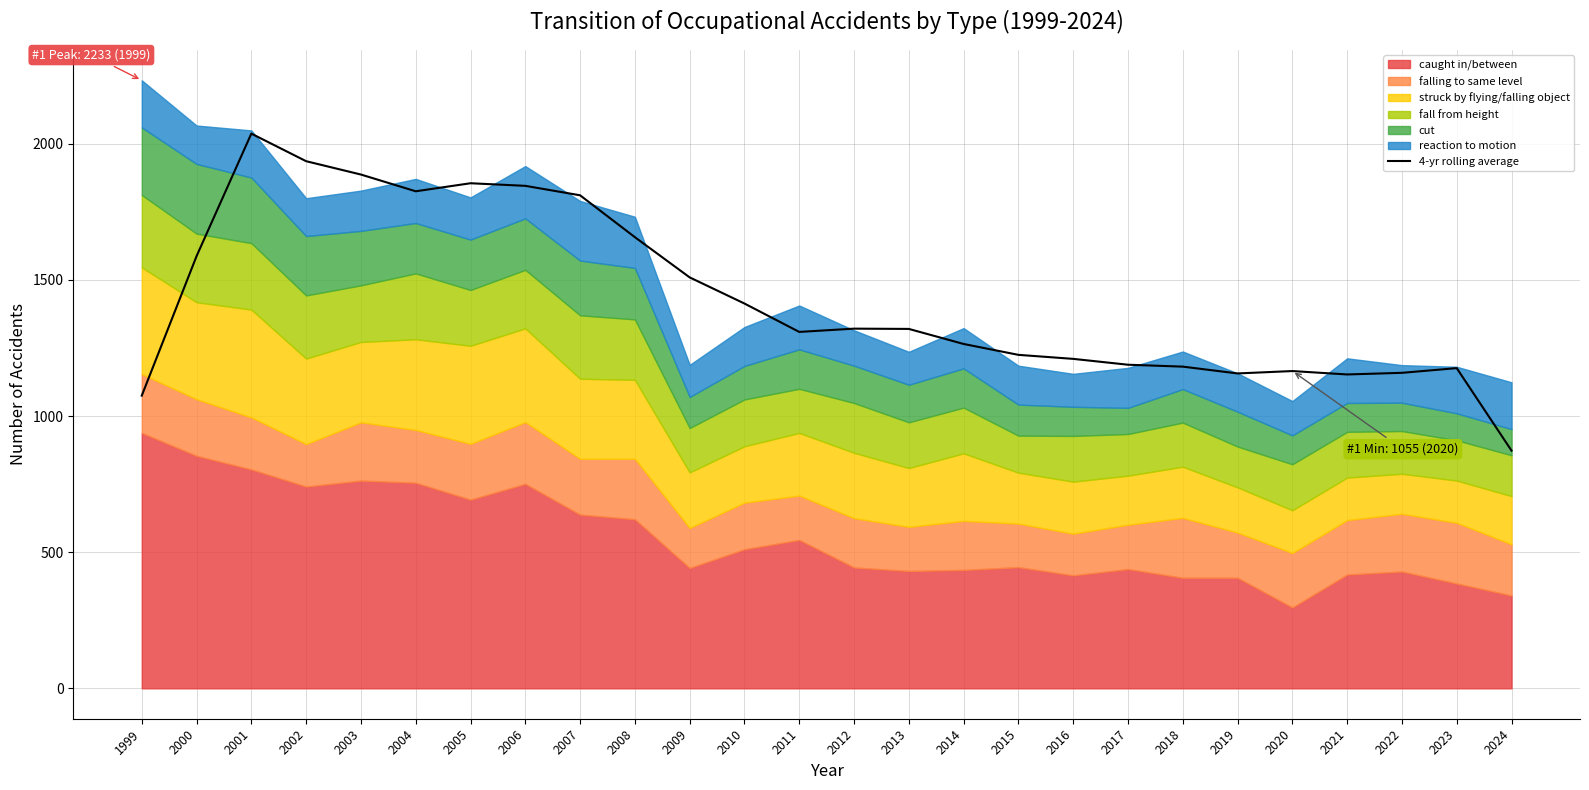

Reading left to right, what are all the values shown in this chart?

1075.0	1587.2	2037.2	1936.0	1887.0	1825.5	1855.0	1845.5	1810.8	1657.0	1509.2	1413.2	1309.0	1321.0	1320.0	1264.8	1224.8	1210.0	1188.5	1181.5	1156.5	1165.2	1152.8	1158.8	1176.0	873.0